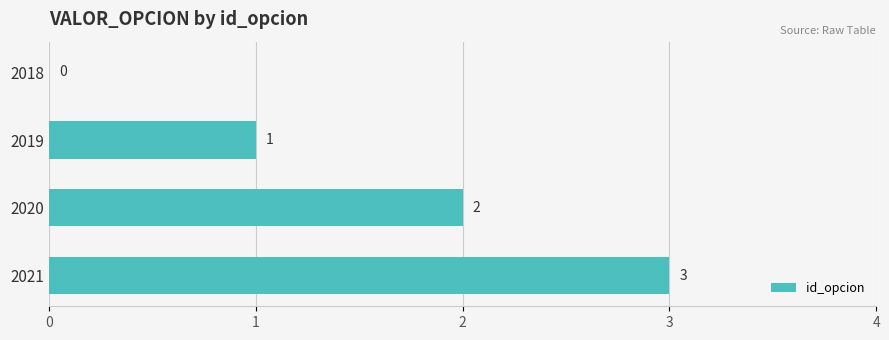

What is the maximum value shown in the chart?

3